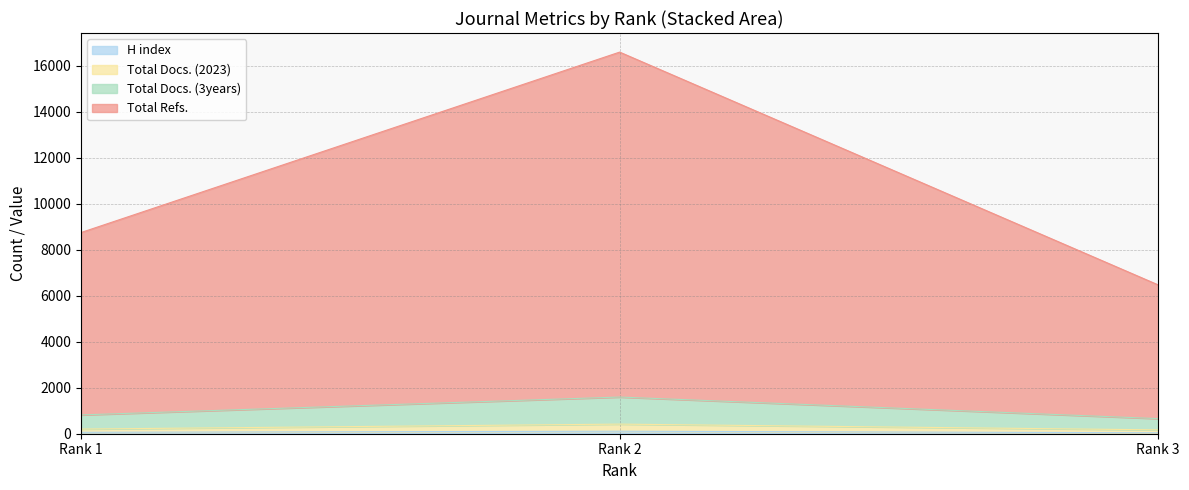

What are all the series names shown in the legend?

H index, Total Docs. (2023), Total Docs. (3years), Total Refs.